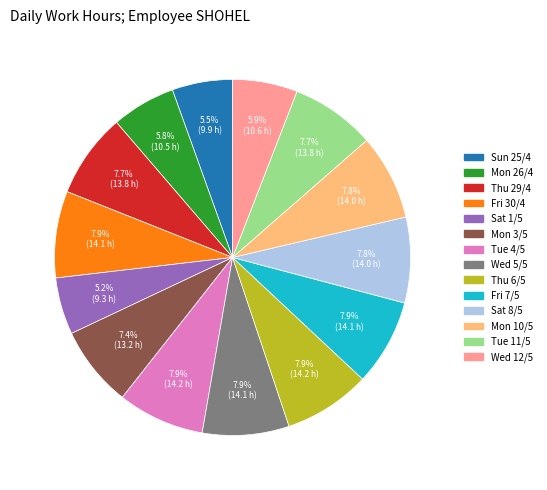

What is the ratio of the value at Tue 11/5 to the value at Thu 6/5?

1.0